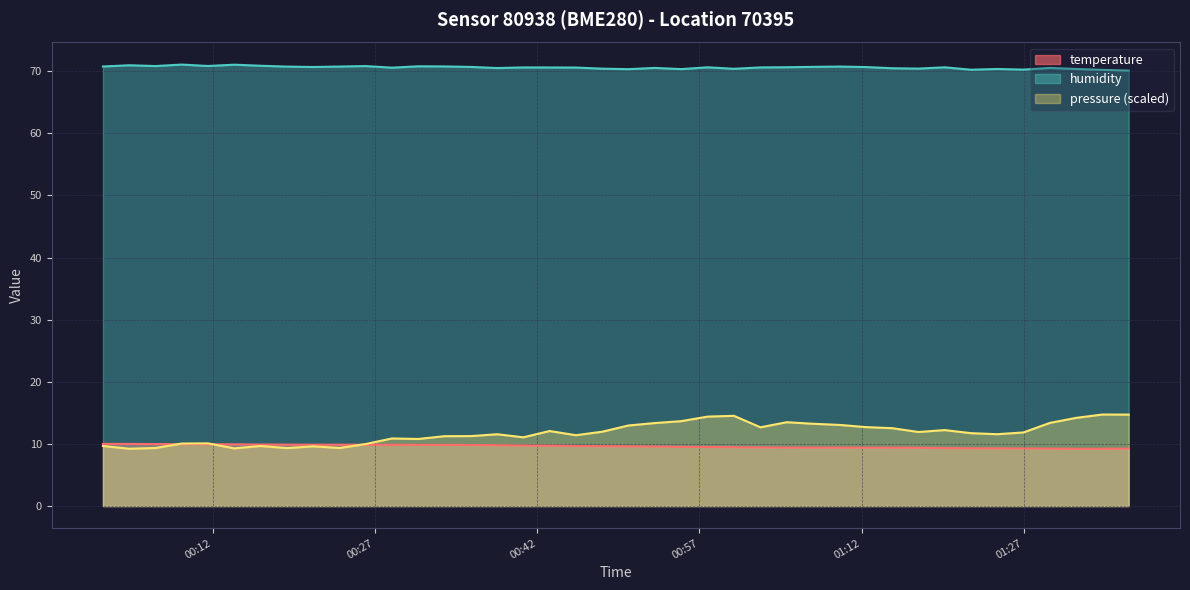

List the series in order of their peak value, highest first.

humidity, pressure (scaled), temperature